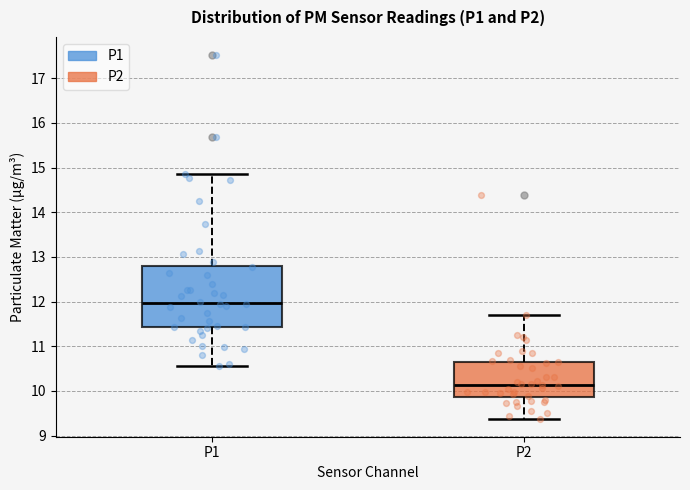

Where is the lower edge of the box for P1 on the y-axis? The values are not printed on the chart, so give them approximately, as read against the axis.

11.4